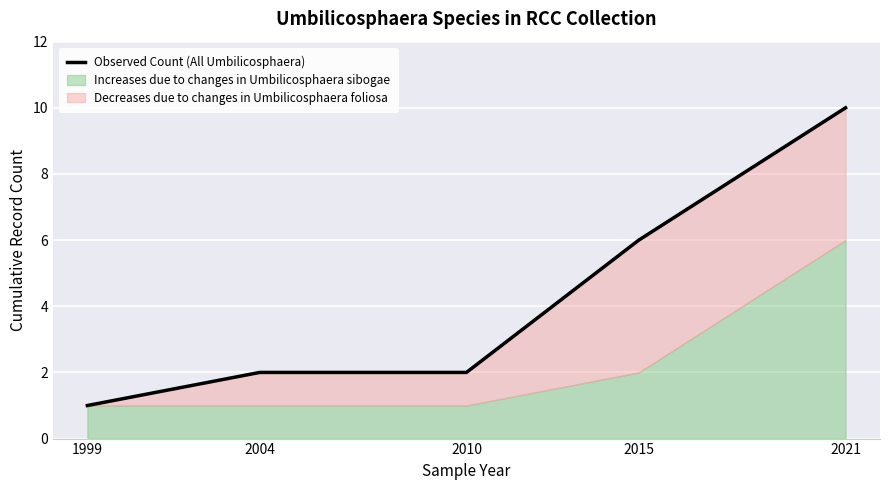

Is it true that the value at 2004 is 3?

False